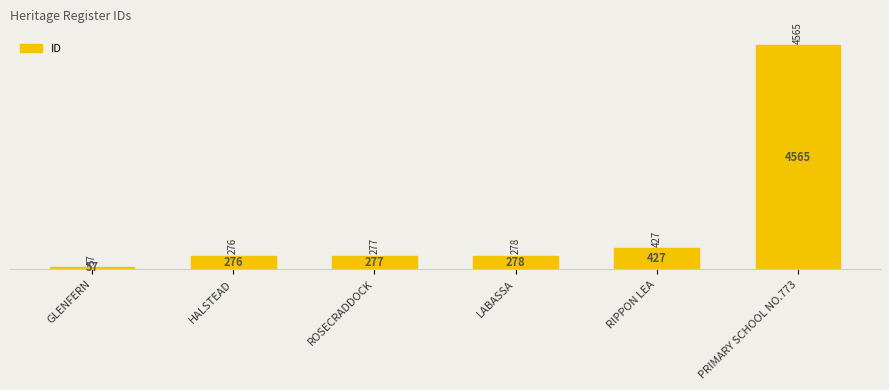

True or false: the data shows 278 at LABASSA.

True